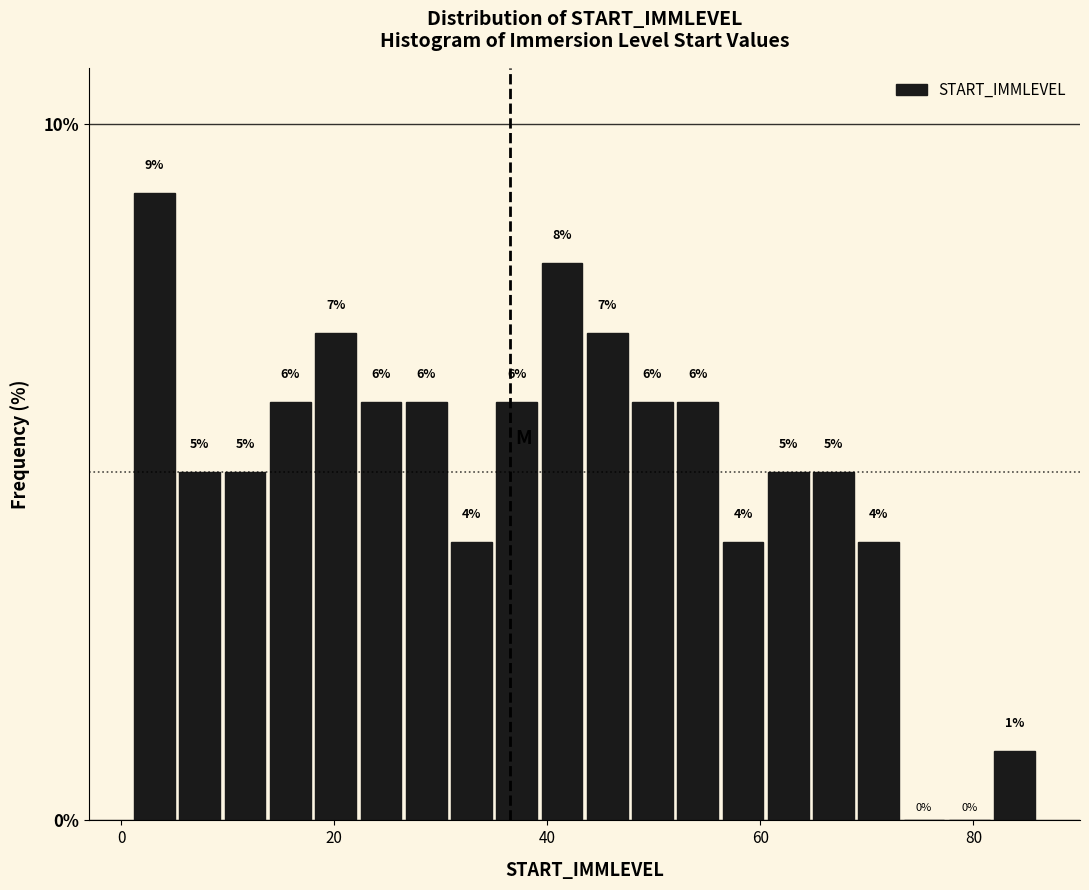

Around what value on the x-axis is the tallest bar? Give the approximate position of its centre, as read against the axis.

4